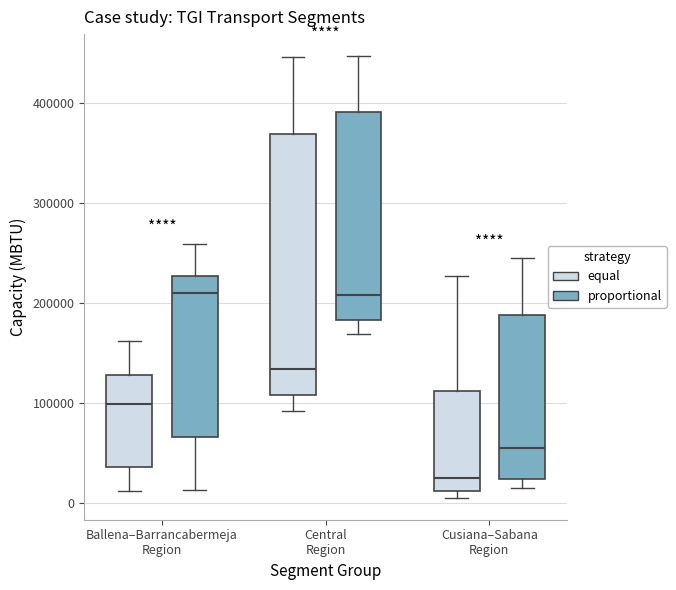

Reading left to right, read every box against the y-axis: the position of its median line, the range the box covers, and the ends of its whiskers. The values are not printed on the chart, so give them approximately, as read against the axis.

Ballena–Barrancabermeja Region (equal): median 100000, box 40000 to 130000, whiskers 10000 to 160000
Ballena–Barrancabermeja Region (proportional): median 210000, box 70000 to 230000, whiskers 10000 to 260000
Central Region (equal): median 130000, box 110000 to 370000, whiskers 90000 to 450000
Central Region (proportional): median 210000, box 180000 to 390000, whiskers 170000 to 450000
Cusiana–Sabana Region (equal): median 30000, box 10000 to 110000, whiskers 10000 (just below the box's lower edge) to 230000
Cusiana–Sabana Region (proportional): median 60000, box 20000 to 190000, whiskers 20000 (just below the box's lower edge) to 250000